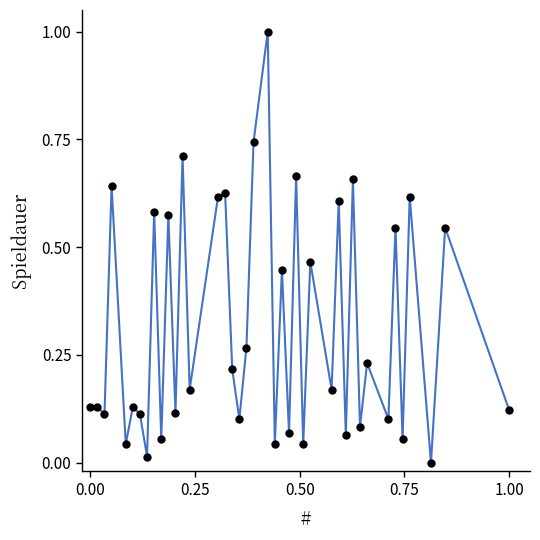

What is the range of Y values (max minus min)?

1.0